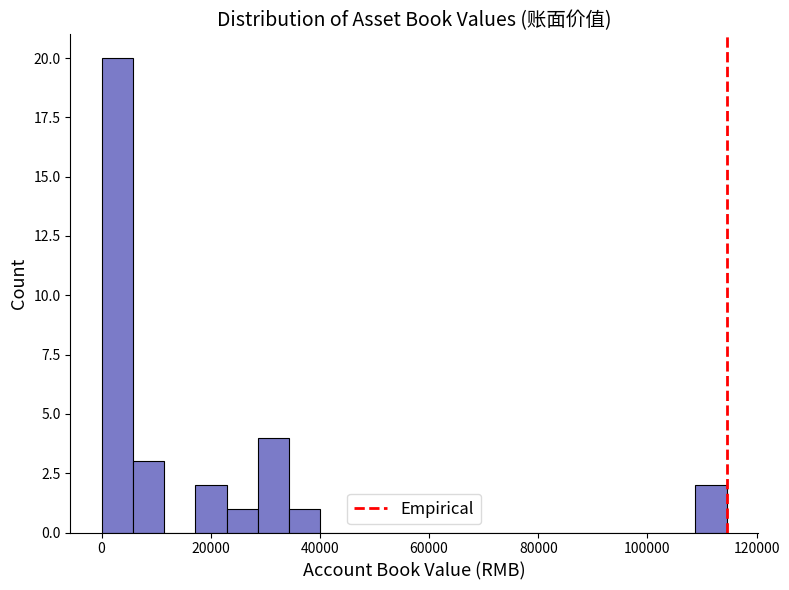

Around what value on the x-axis is the tallest bar? Give the approximate position of its centre, as read against the axis.

2000